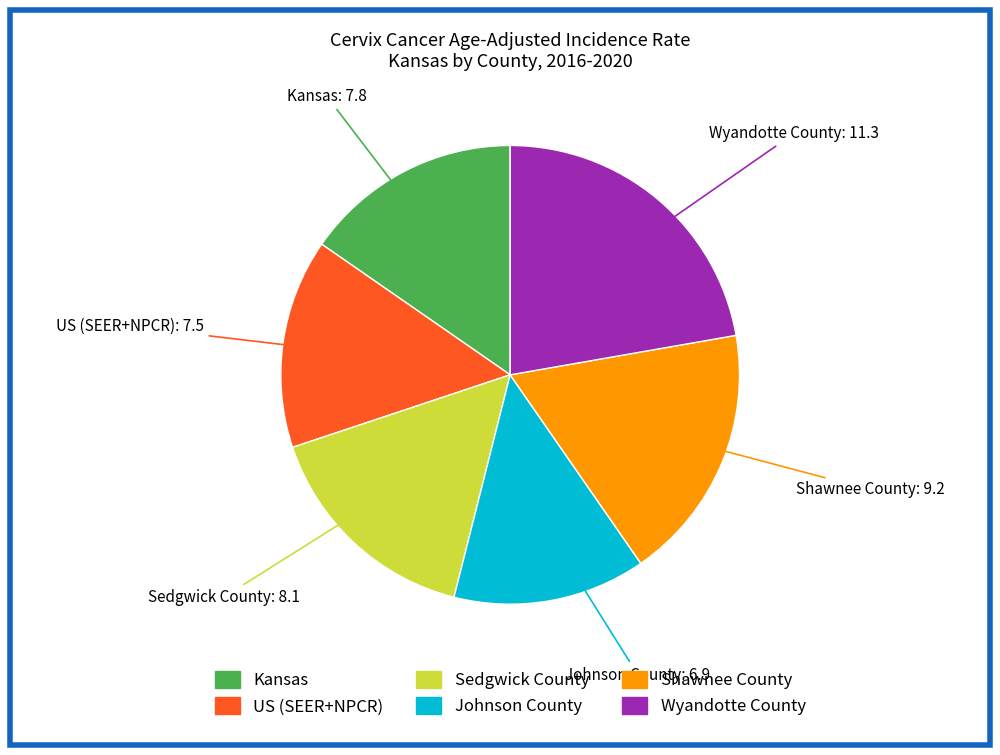

Approximately how many times larger is the value at Wyandotte County compared to US (SEER+NPCR)?

1.5